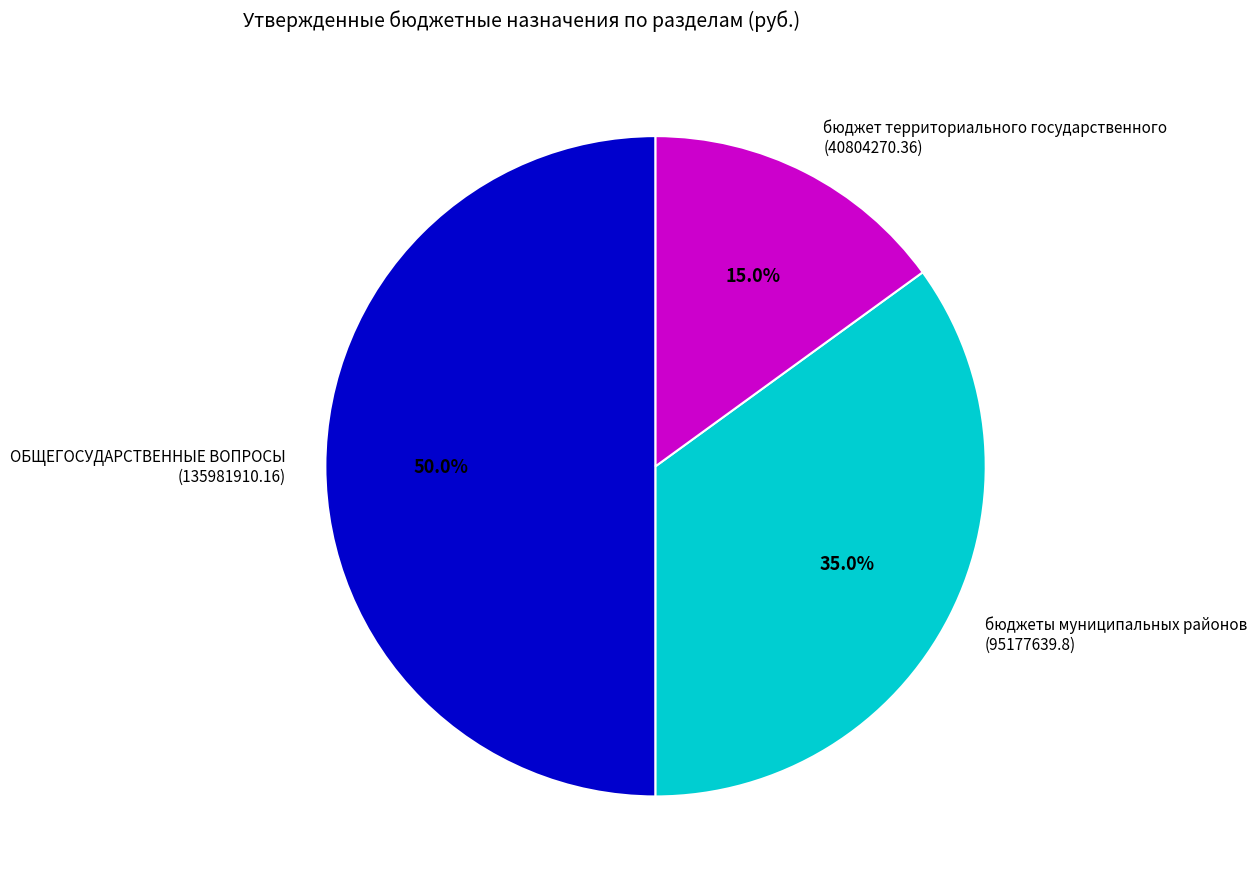

Which has a higher value, бюджеты муниципальных районов (95177639.8) or бюджет территориального государственного (40804270.36)?

бюджеты муниципальных районов (95177639.8)